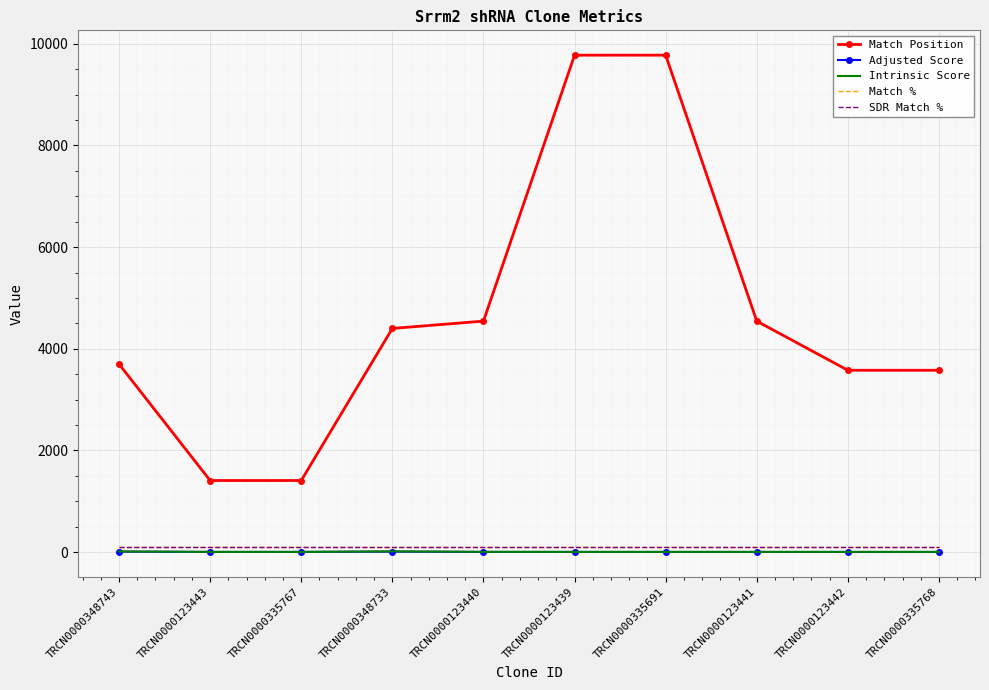

Is it true that SDR Match % equals 60.6 at TRCN0000123442?

False